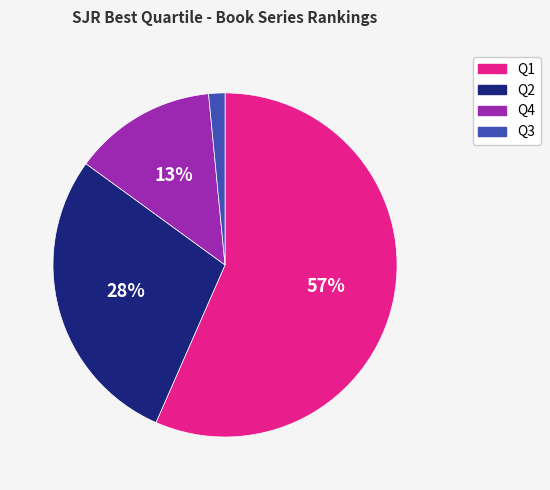

True or false: Q4 accounts for 27% of the total.

False